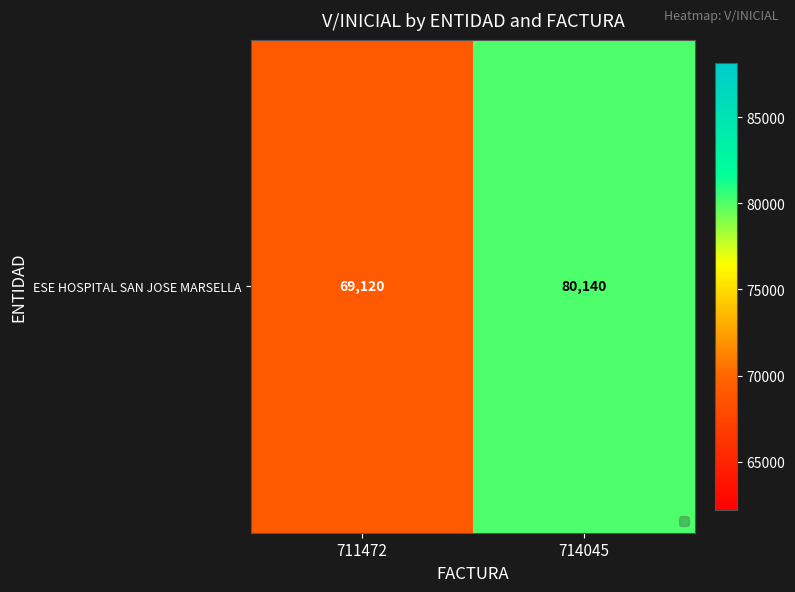

How many series are shown in this chart?

1